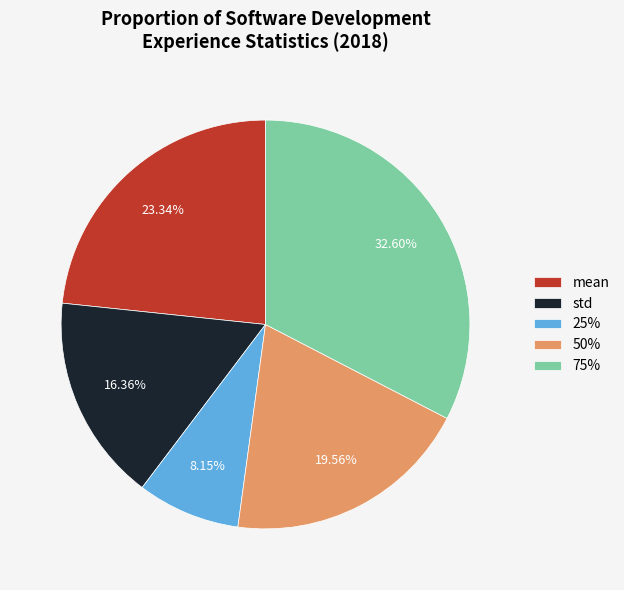

What is the ratio of the value at 75% to the value at 25%?

4.0